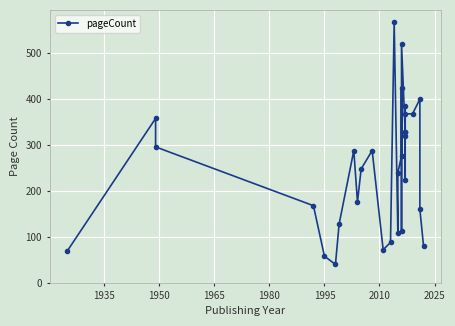

True or false: there are more than 1 points higher than both neighbors.

True